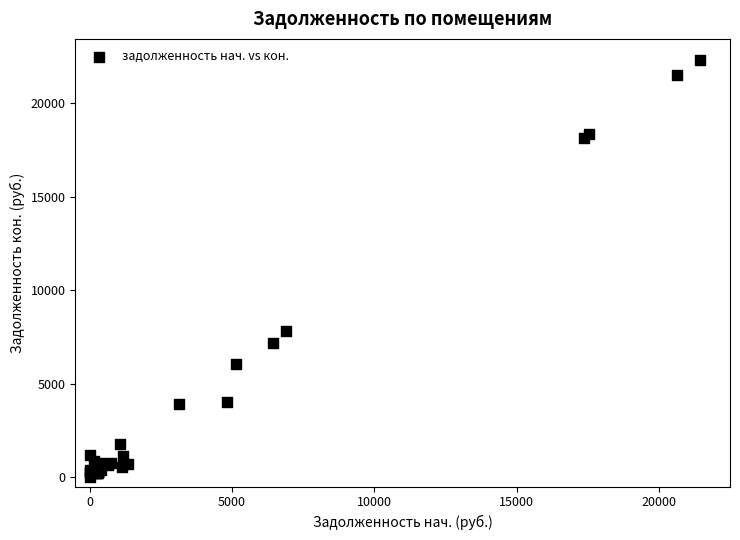

What Y value in the scatter plot is closest to 11156?

7817.2